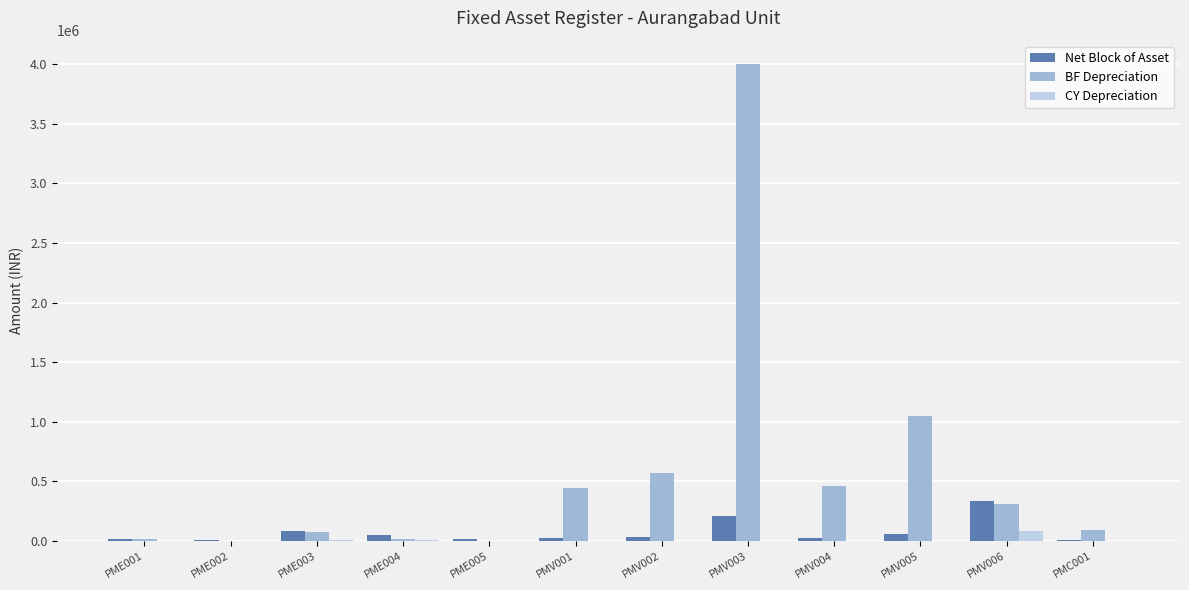

Which series has the largest total across all categories?

BF Depreciation